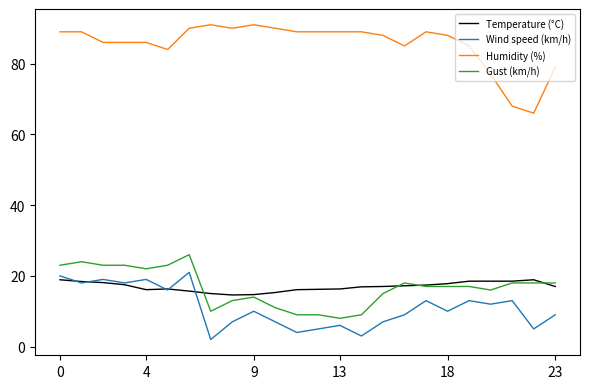

What is the maximum value shown in the chart?

91.0